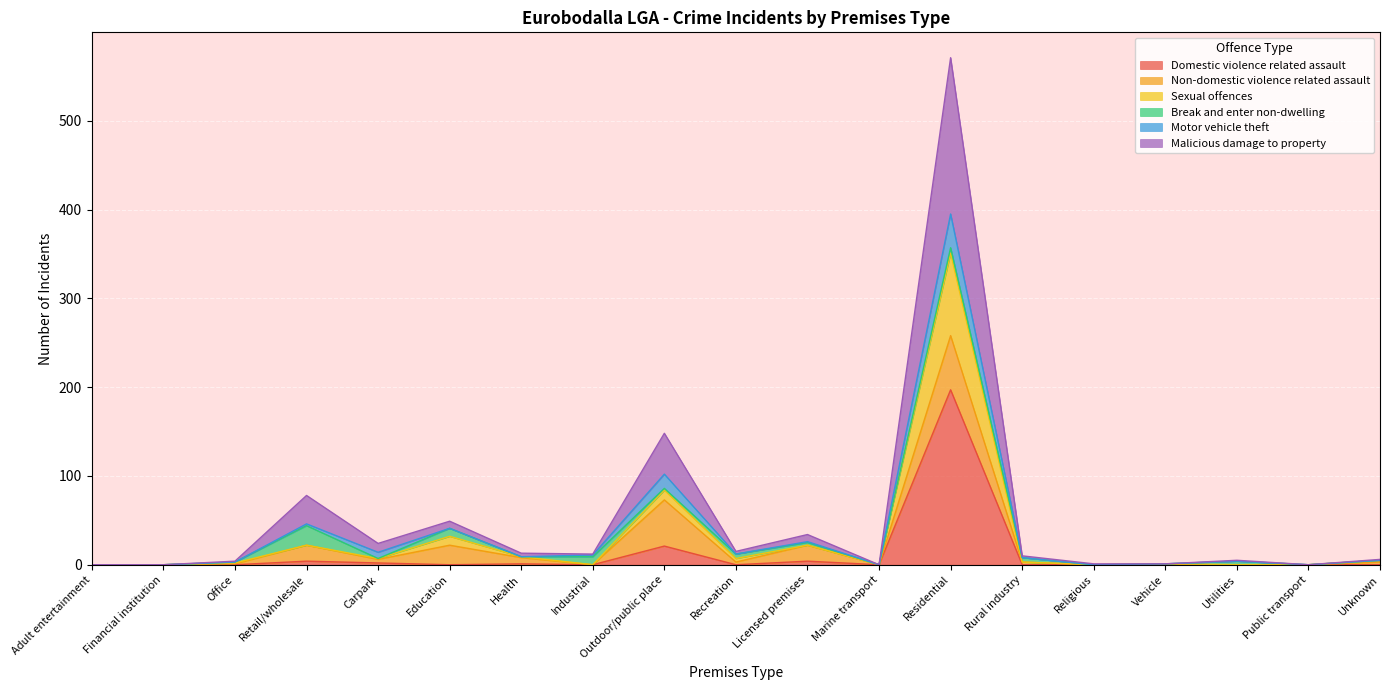

Rank the categories by Sexual offences value from highest to lowest.

Residential, Outdoor/public place, Education, Retail/wholesale, Licensed premises, Health, Carpark, Recreation, Unknown, Rural industry, Office, Vehicle, Adult entertainment, Financial institution, Industrial, Marine transport, Religious, Utilities, Public transport